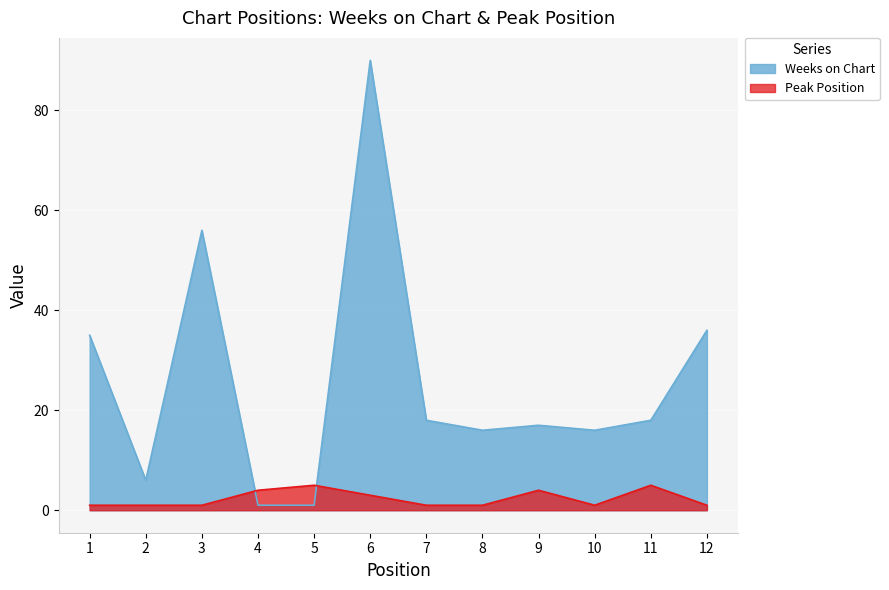

What are all the series names shown in the legend?

Weeks on Chart, Peak Position